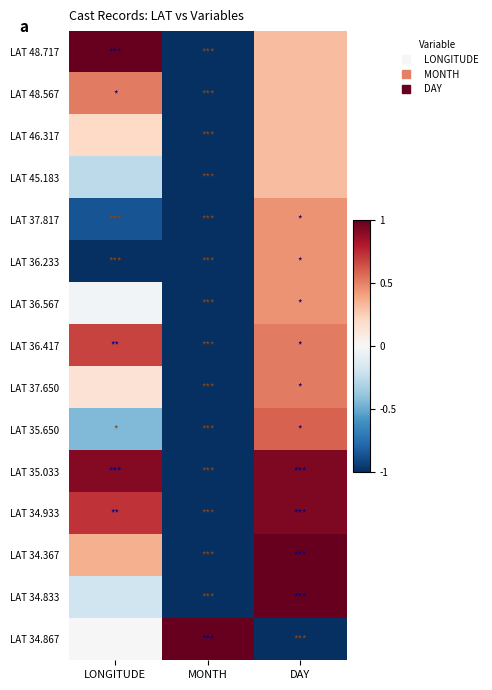

Reading left to right, extract all data points from this chart.

LAT 48.717: LONGITUDE=1.0	MONTH=-1.0	DAY=0.3
LAT 48.567: LONGITUDE=0.5	MONTH=-1.0	DAY=0.3
LAT 46.317: LONGITUDE=0.2	MONTH=-1.0	DAY=0.3
LAT 45.183: LONGITUDE=-0.3	MONTH=-1.0	DAY=0.3
LAT 37.817: LONGITUDE=-0.9	MONTH=-1.0	DAY=0.4
LAT 36.233: LONGITUDE=-1.0	MONTH=-1.0	DAY=0.4
LAT 36.567: LONGITUDE=-0.0	MONTH=-1.0	DAY=0.4
LAT 36.417: LONGITUDE=0.7	MONTH=-1.0	DAY=0.5
LAT 37.650: LONGITUDE=0.1	MONTH=-1.0	DAY=0.5
LAT 35.650: LONGITUDE=-0.4	MONTH=-1.0	DAY=0.6
LAT 35.033: LONGITUDE=0.9	MONTH=-1.0	DAY=0.9
LAT 34.933: LONGITUDE=0.7	MONTH=-1.0	DAY=0.9
LAT 34.367: LONGITUDE=0.4	MONTH=-1.0	DAY=1.0
LAT 34.833: LONGITUDE=-0.2	MONTH=-1.0	DAY=1.0
LAT 34.867: LONGITUDE=-0.0	MONTH=1.0	DAY=-1.0